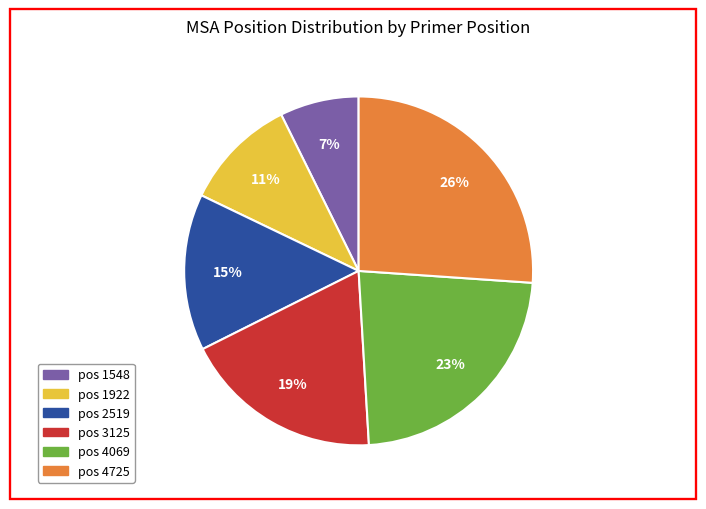

Is there a majority slice in this chart?

No